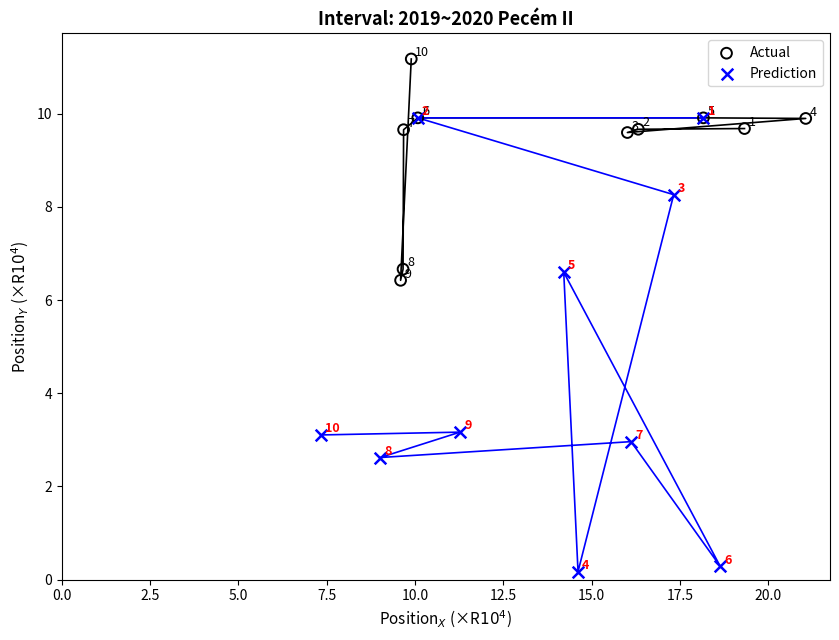

Which series contains the lowest Y value?

Prediction